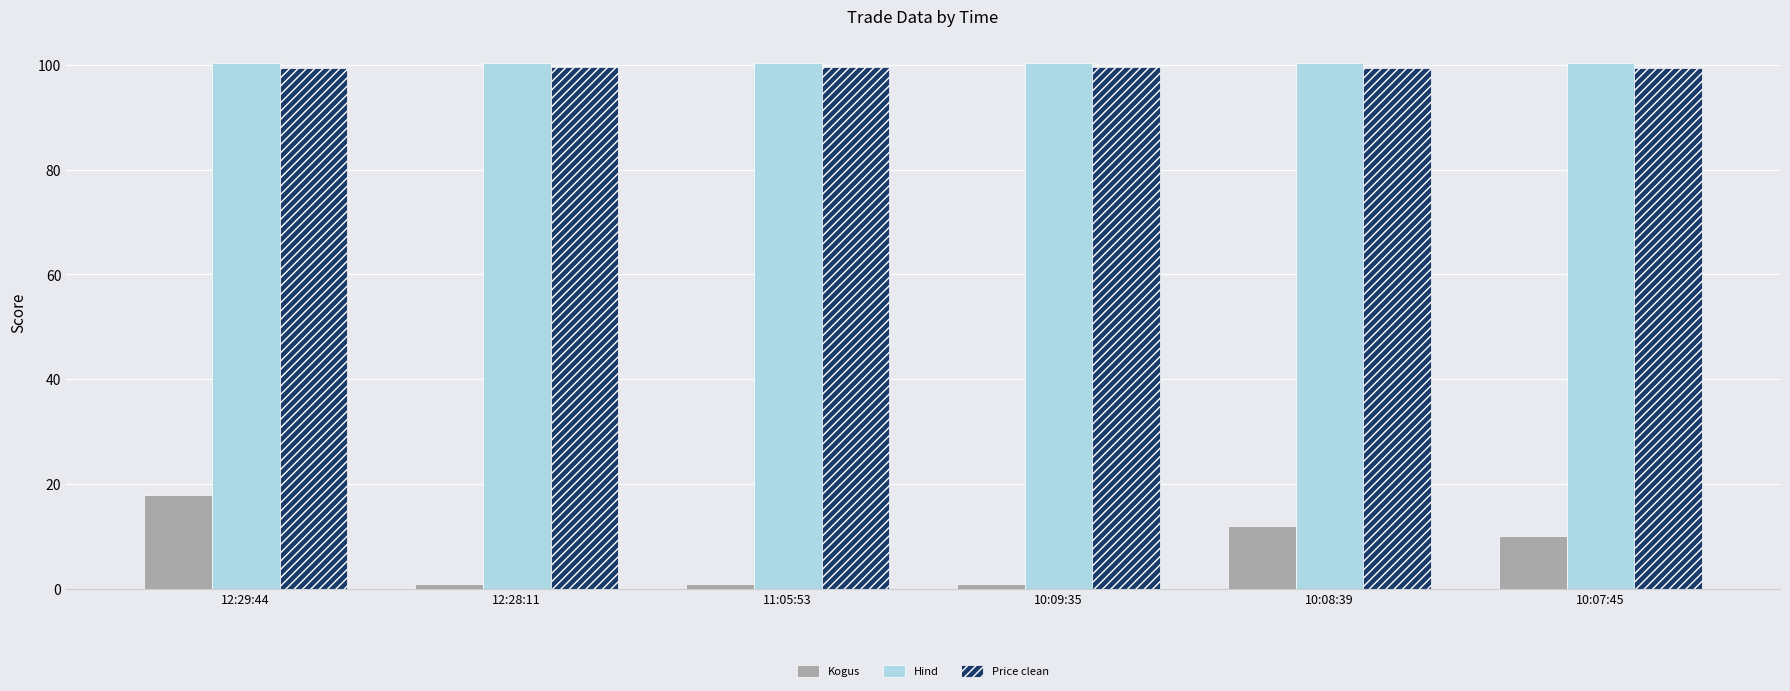

What is the maximum value shown in the chart?

100.5